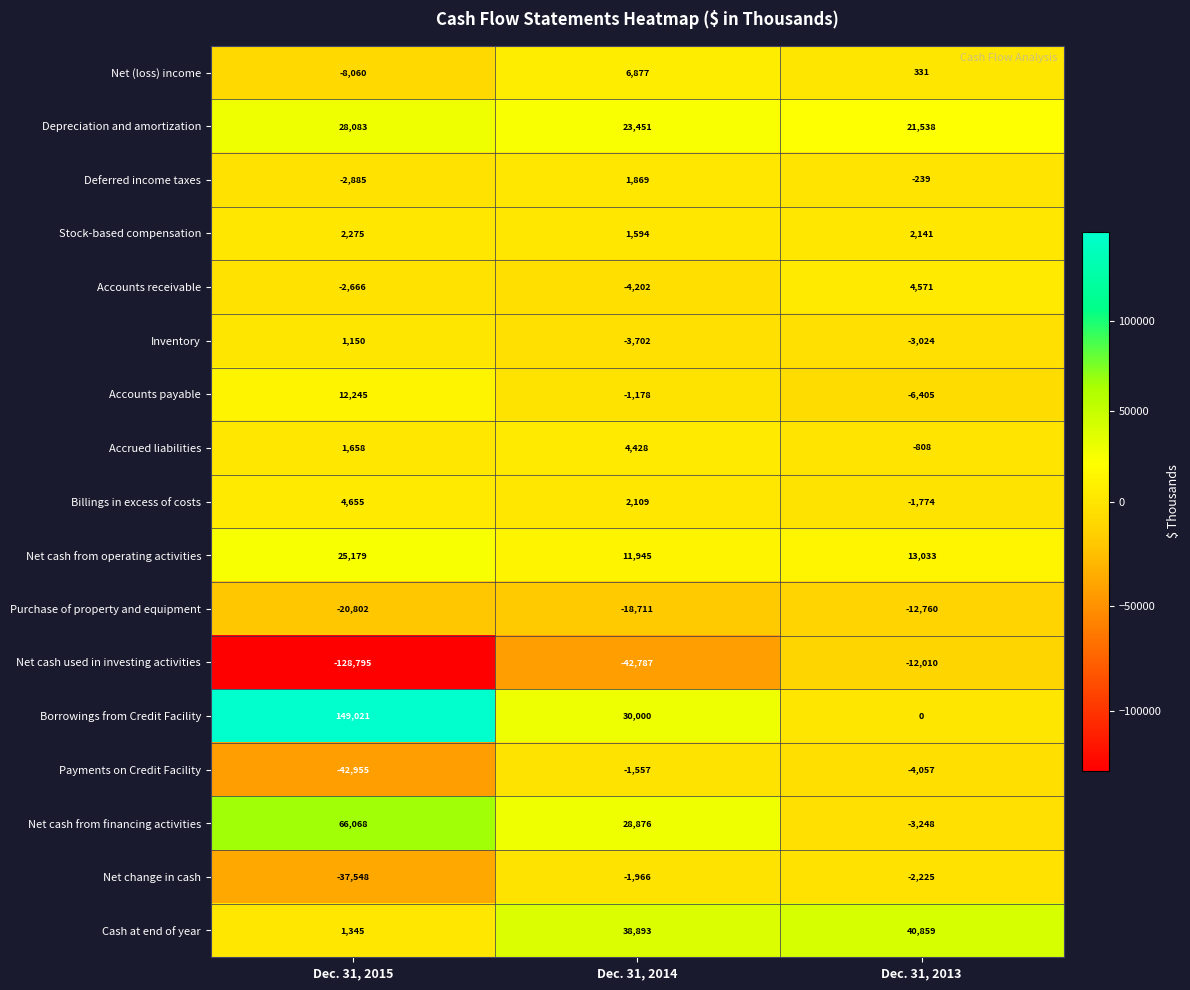

At which category is the sum across all series the highest?

Dec. 31, 2014